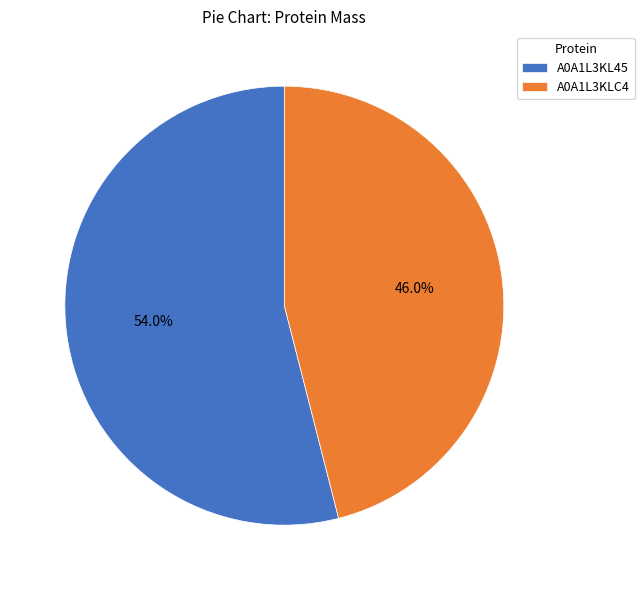

The A0A1L3KLC4 slice represents 40% of the pie. True or false?

False